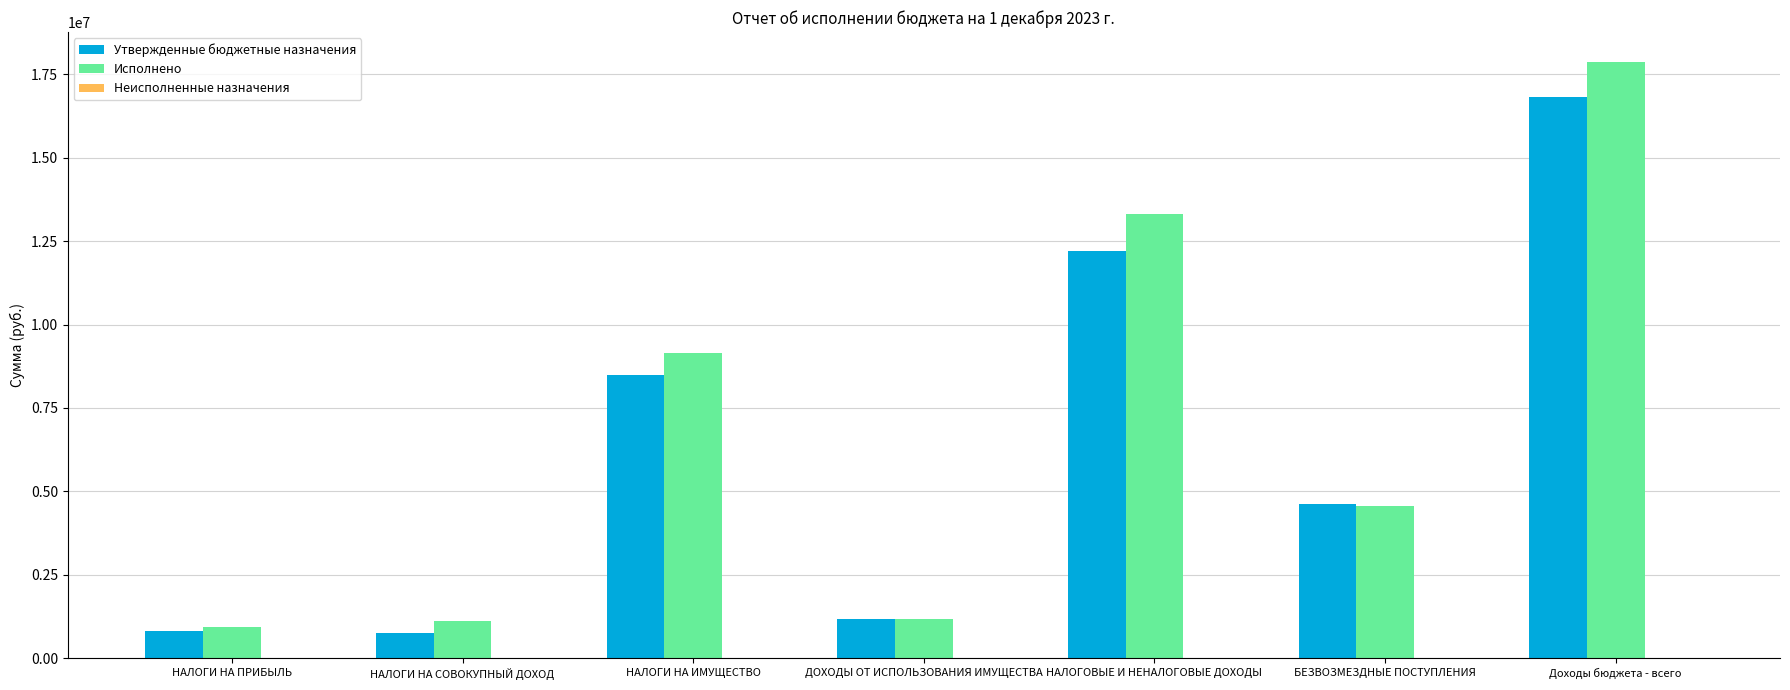

At which label does Исполнено reach its peak?

Доходы бюджета - всего